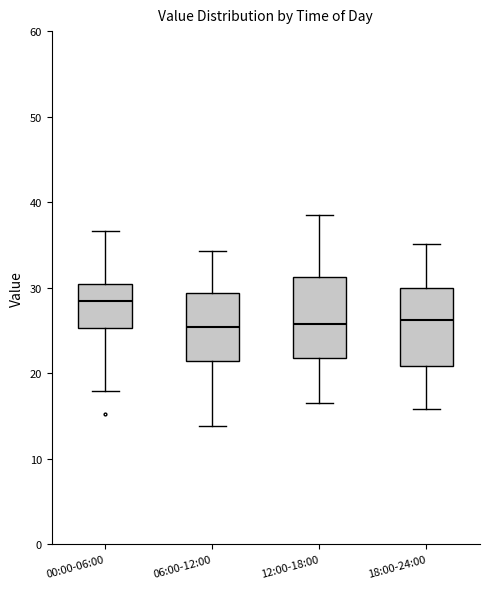

Where is the upper edge of the box for 12:00-18:00 on the y-axis? The values are not printed on the chart, so give them approximately, as read against the axis.

31